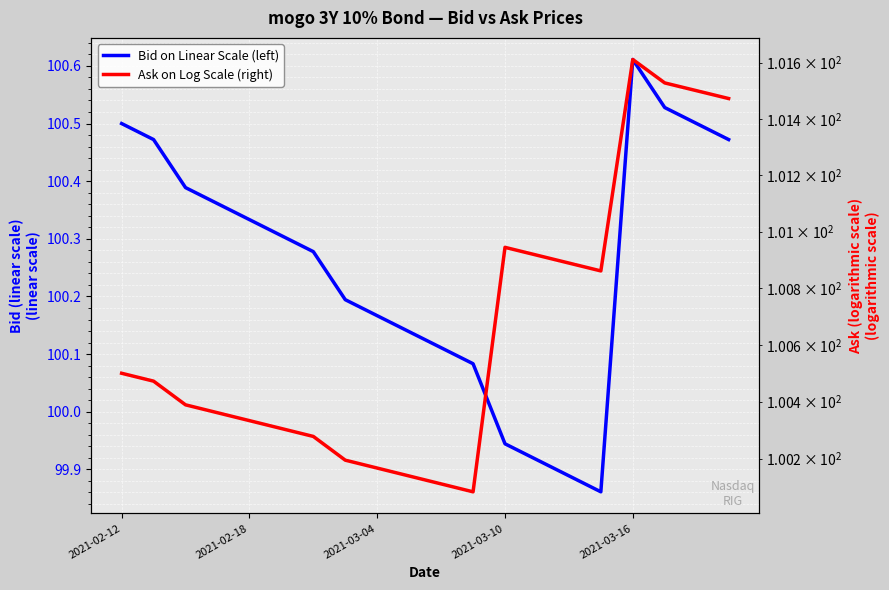

What is the value of the Ask on Log Scale (right) point at the 19th from the left?

101.5